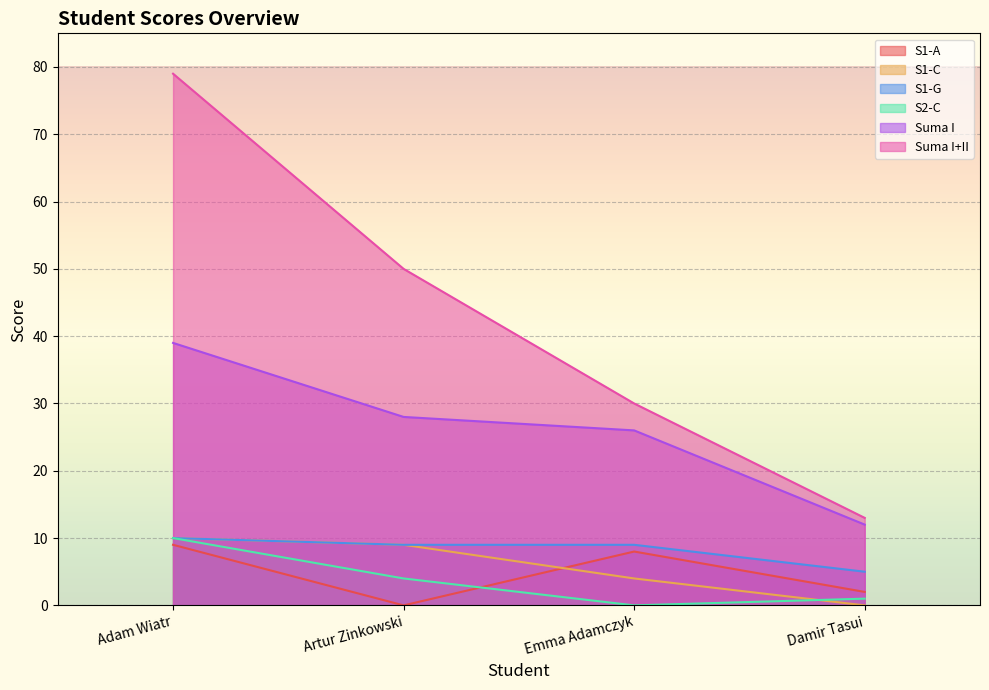

True or false: S1-A and Suma I+II intersect in this chart.

False